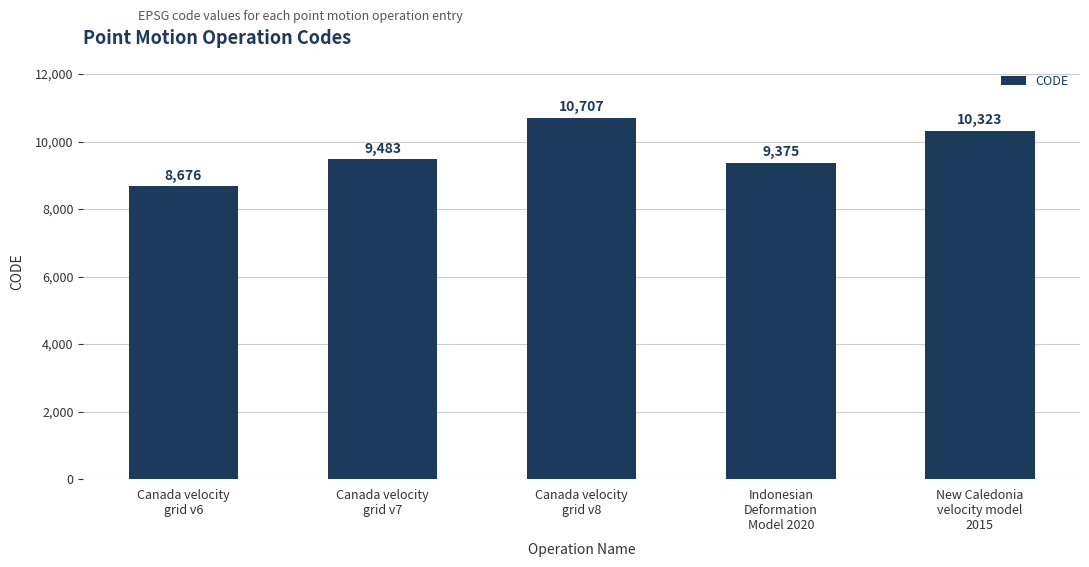

At which label is the value closest to 9691?

Canada velocity
grid v7